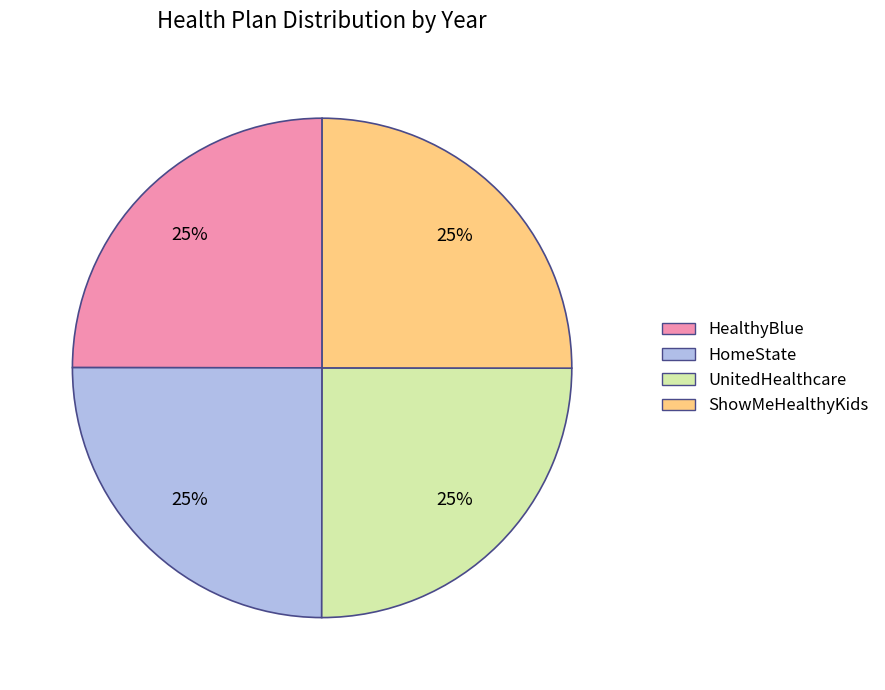

The UnitedHealthcare slice represents 35% of the pie. True or false?

False